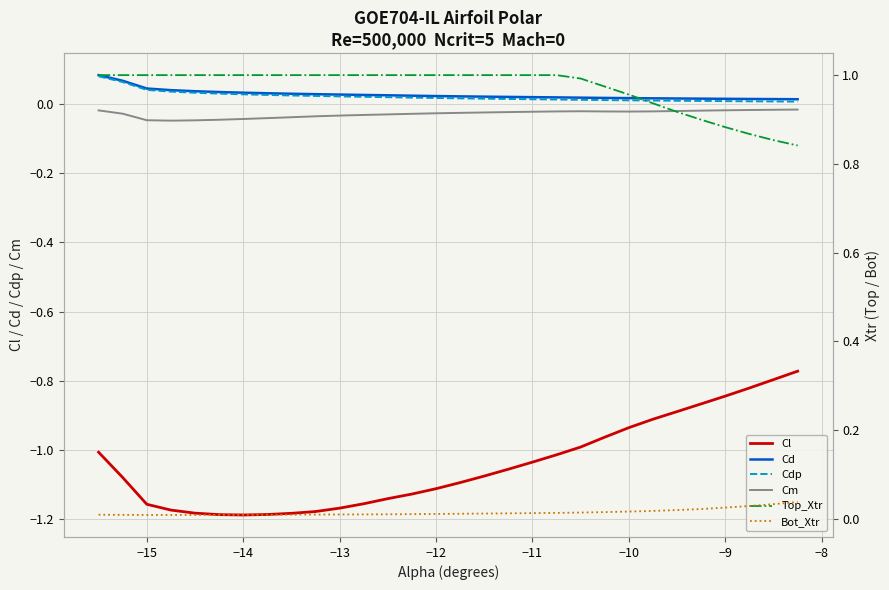

Is it true that Cm equals -0.1 at −13?

False